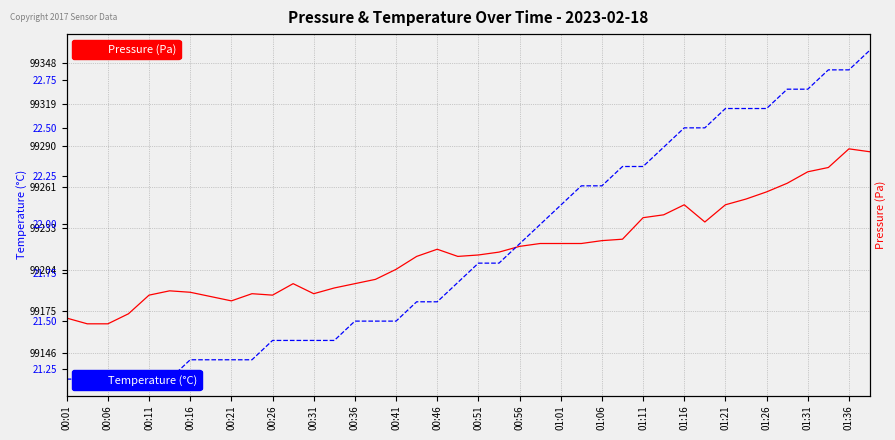

Is it true that Temperature (°C) equals 10.3 at 01:16?

False